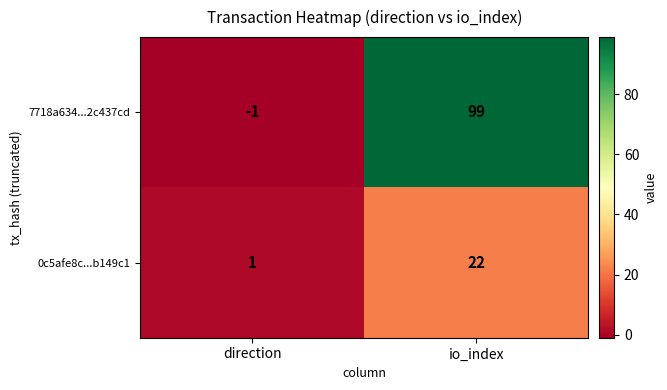

What is the greatest value displayed?

99